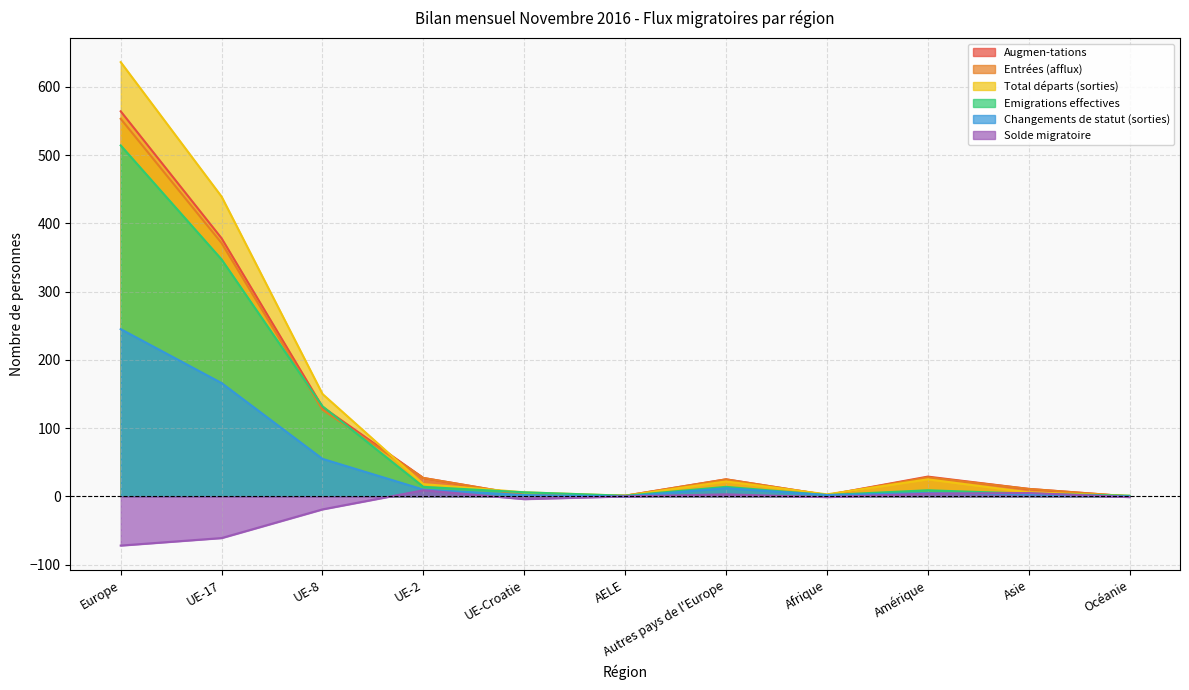

The value of Total départs (sorties) at Afrique is 3. True or false?

True